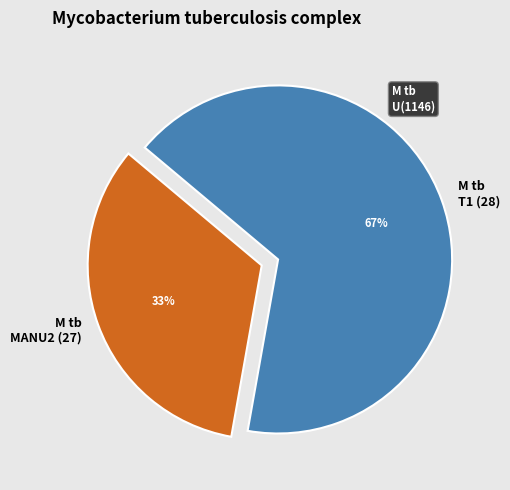

Combined, do M tb MANU2 (27) and M tb T1 (28) account for over 50%?

Yes